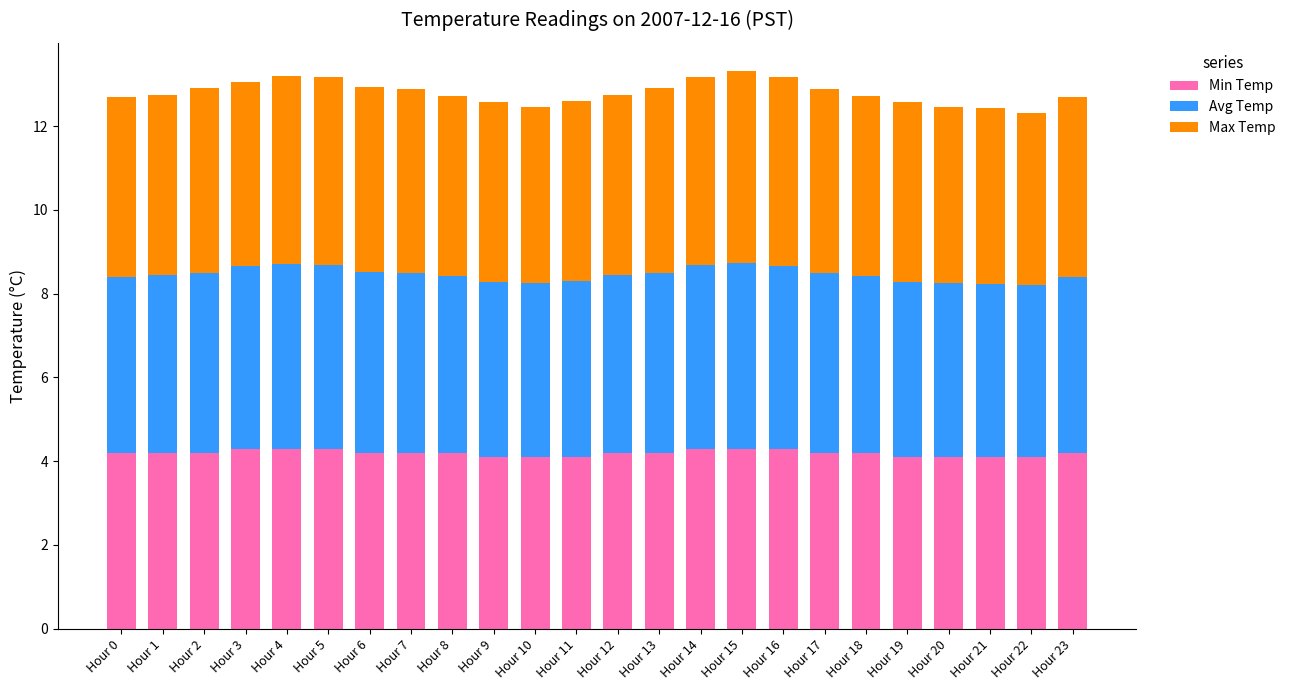

What is the highest value of the Min Temp series?

4.3